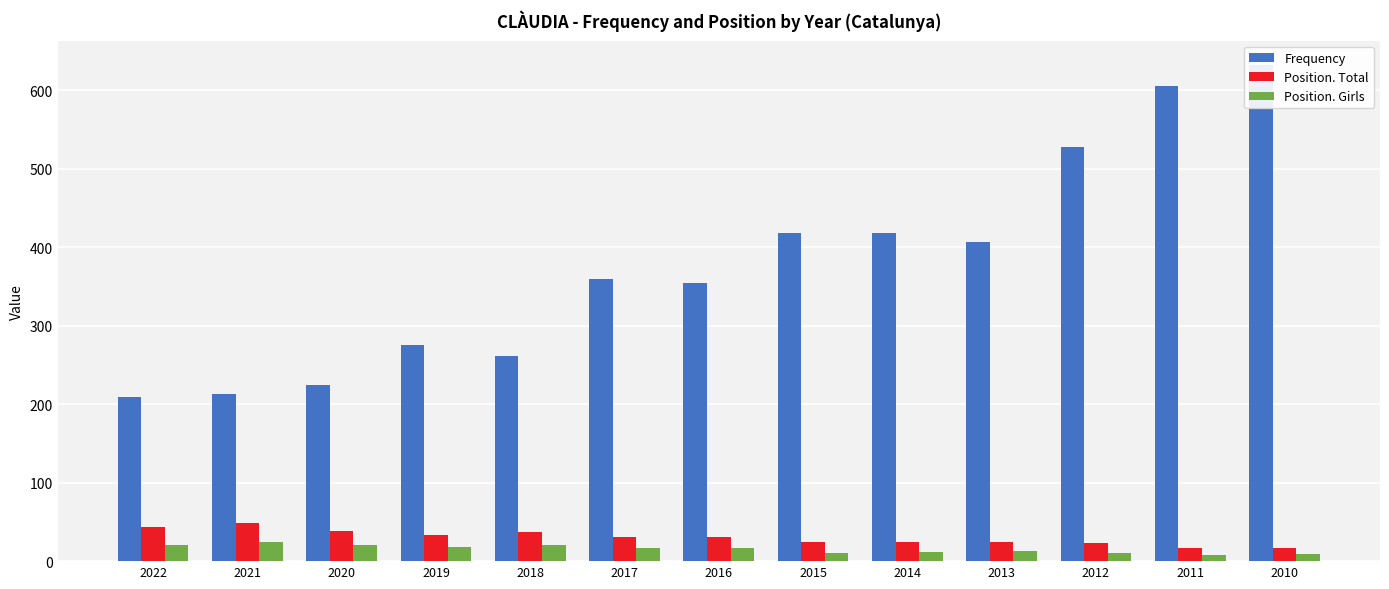

Which label corresponds to the smallest value in the chart?

2011